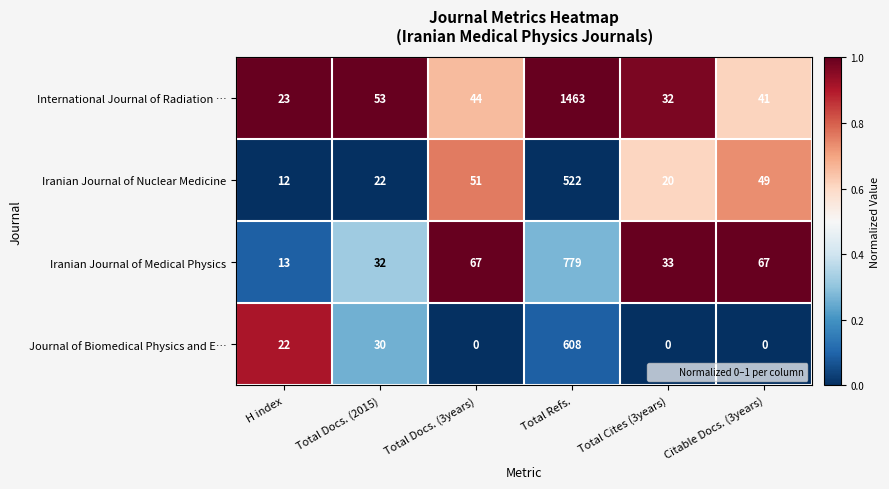

True or false: Journal of Biomedical Physics and E… has a value of 30 at Total Docs. (2015).

True